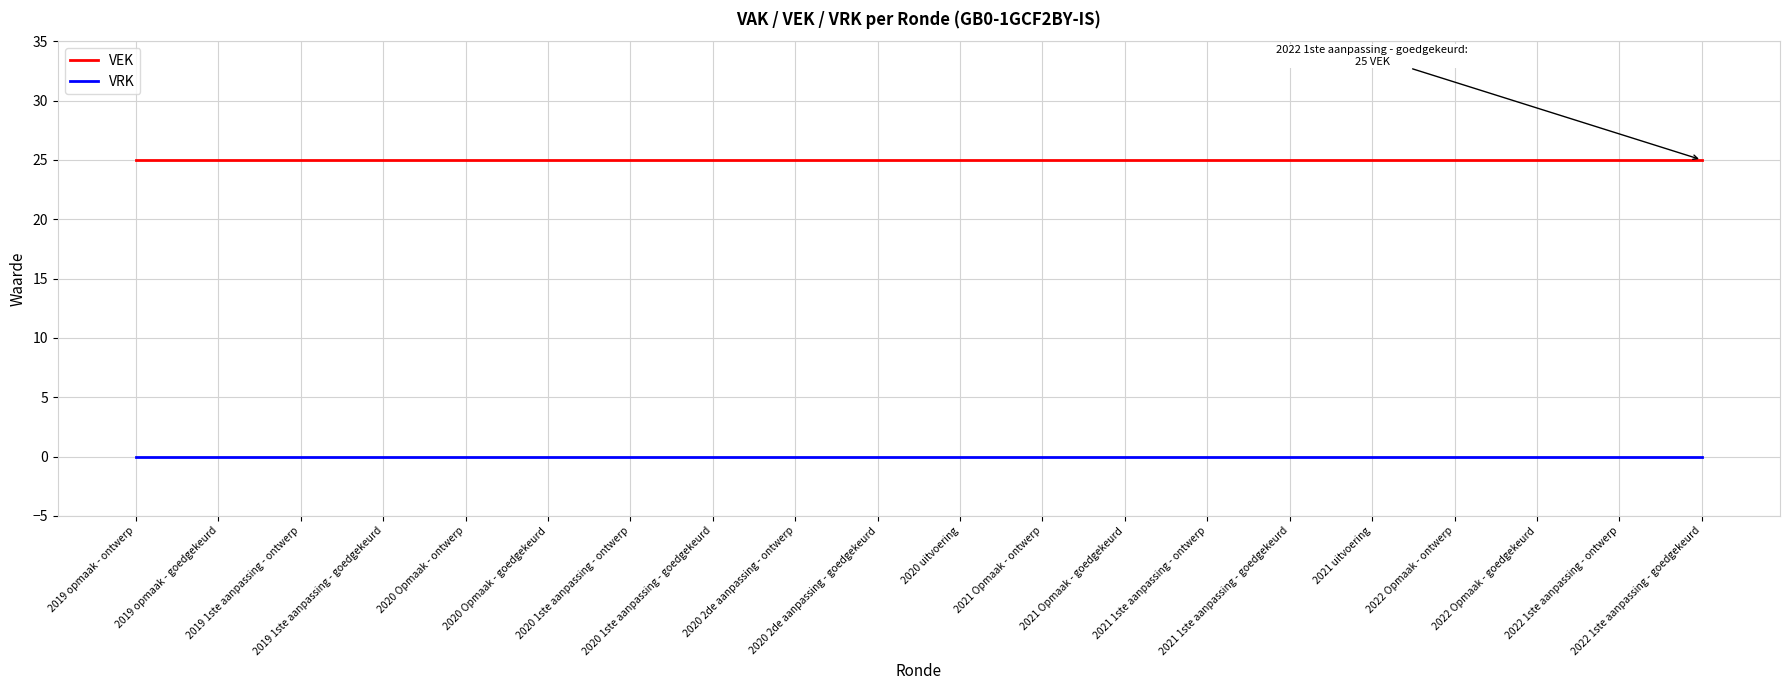

True or false: VRK and VEK cross at least once.

False